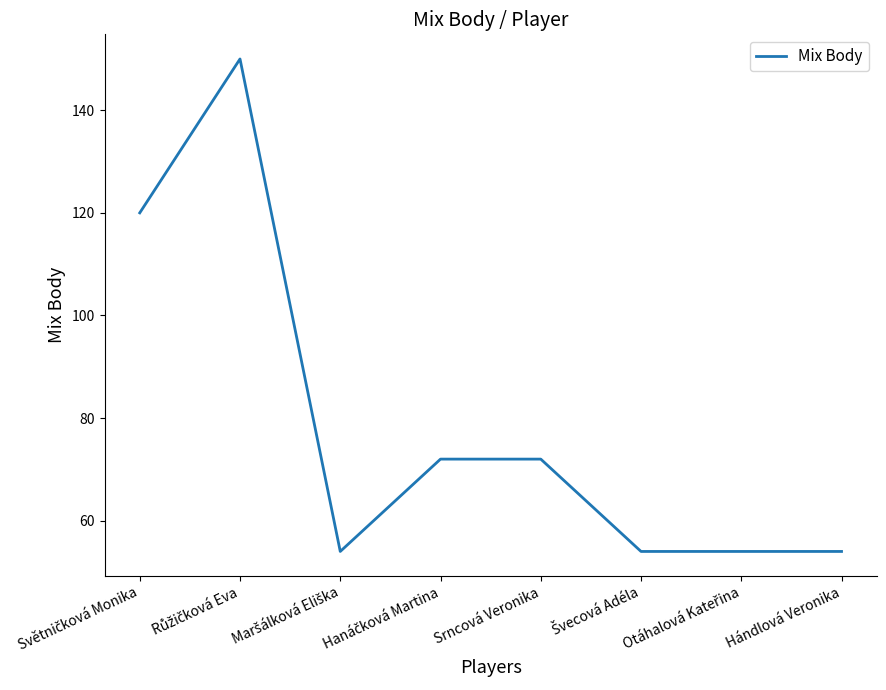

Between Srncová Veronika and Hándlová Veronika, which is larger?

Srncová Veronika